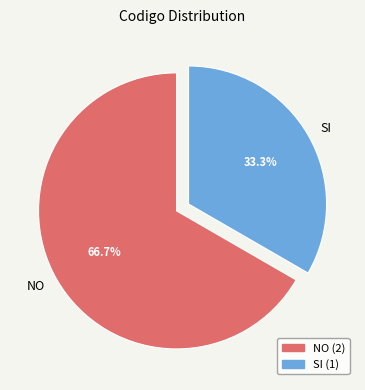

Between SI and NO, which is larger?

NO